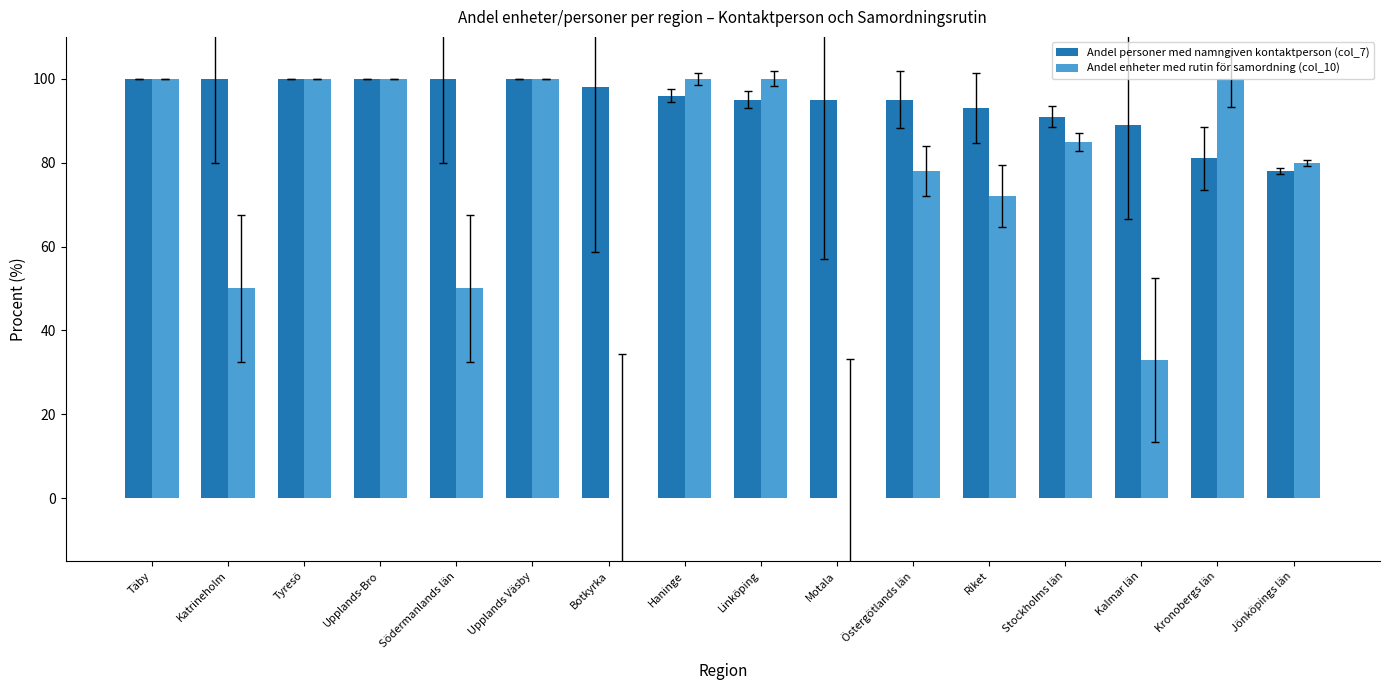

Is the value of Andel personer med namngiven kontaktperson (col_7) at Botkyrka greater than the value of Andel enheter med rutin för samordning (col_10) at Upplands-Bro?

No